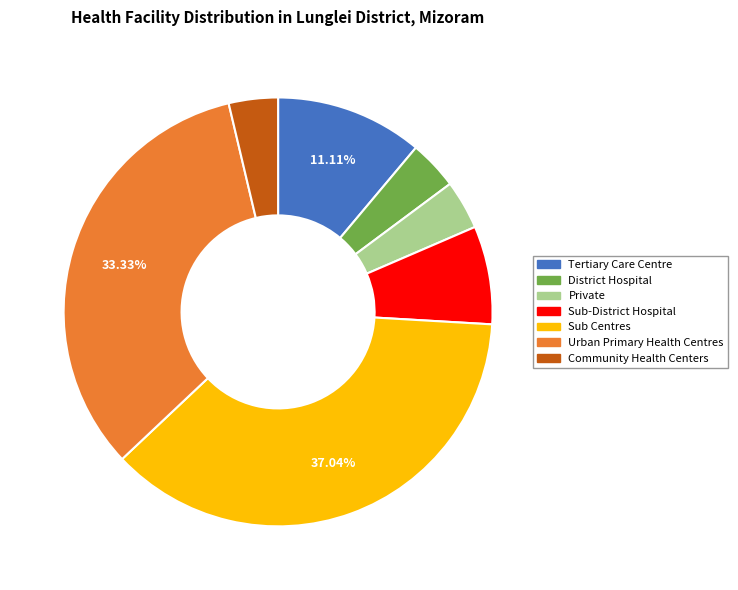

To the nearest percent, what is the difference between the Sub Centres and Community Health Centers slice percentages?

33%